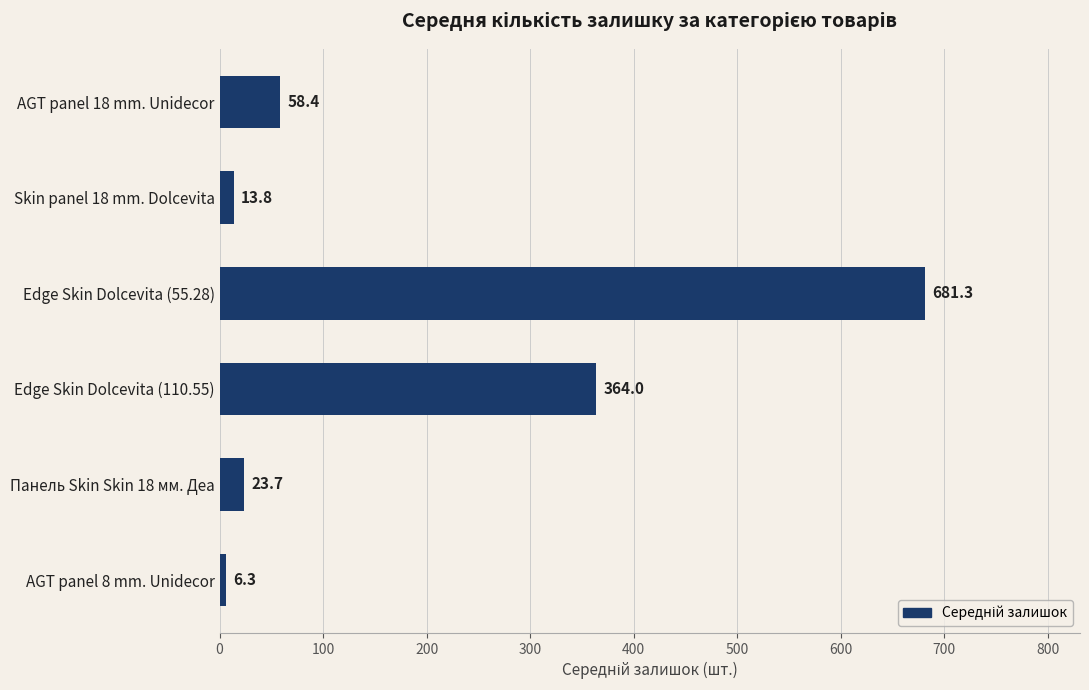

List the labels in order of value, largest first.

Edge Skin Dolcevita (55.28), Edge Skin Dolcevita (110.55), AGT panel 18 mm. Unidecor, Панель Skin Skin 18 мм. Деа, Skin panel 18 mm. Dolcevita, AGT panel 8 mm. Unidecor